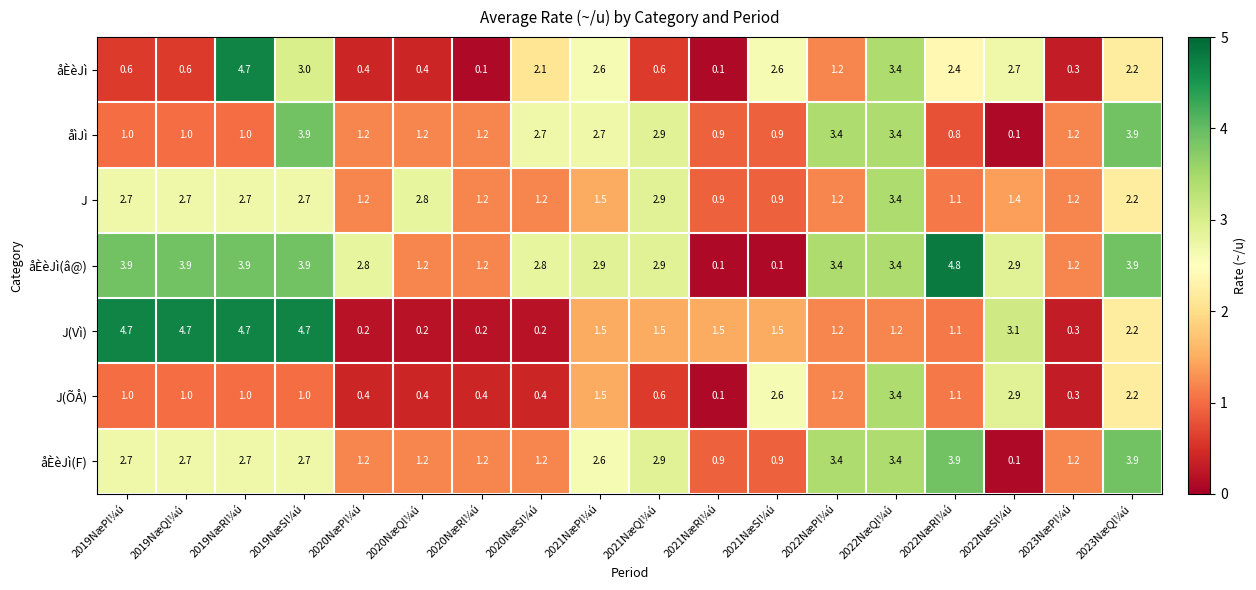

What is the average value of the åÈèJì(F) series?

2.2